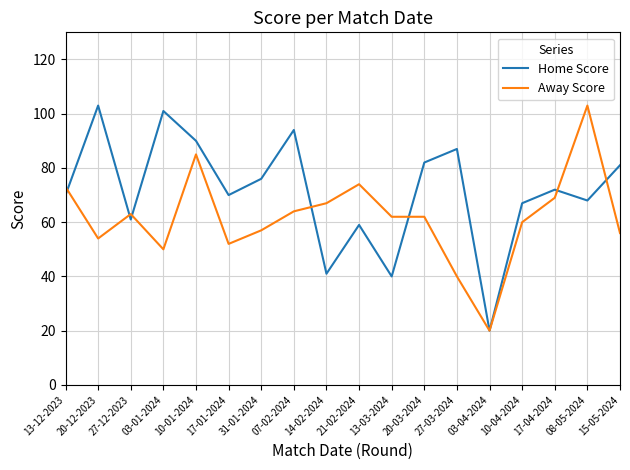

Count the number of categories in the chart.

18